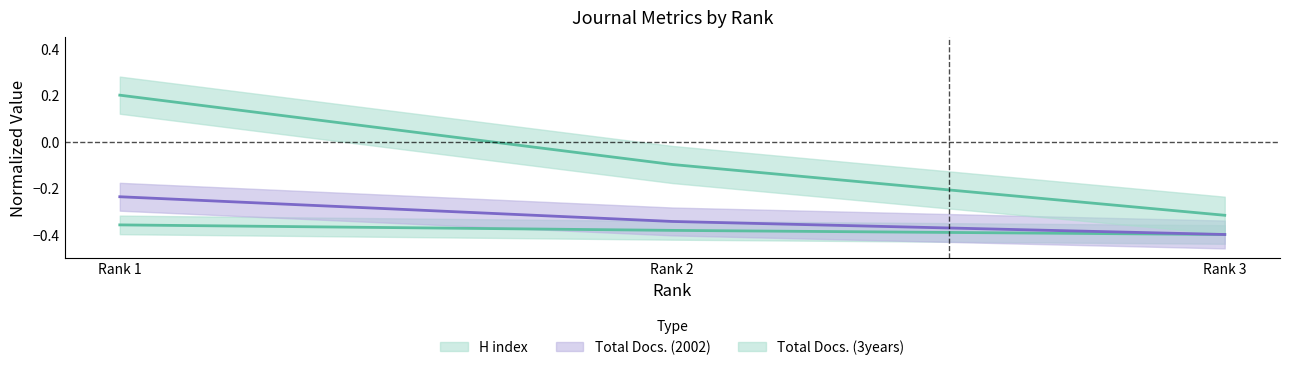

Is the value of Total Docs. (2002) at Rank 3 greater than the value of Total Docs. (3years) at Rank 3?

No